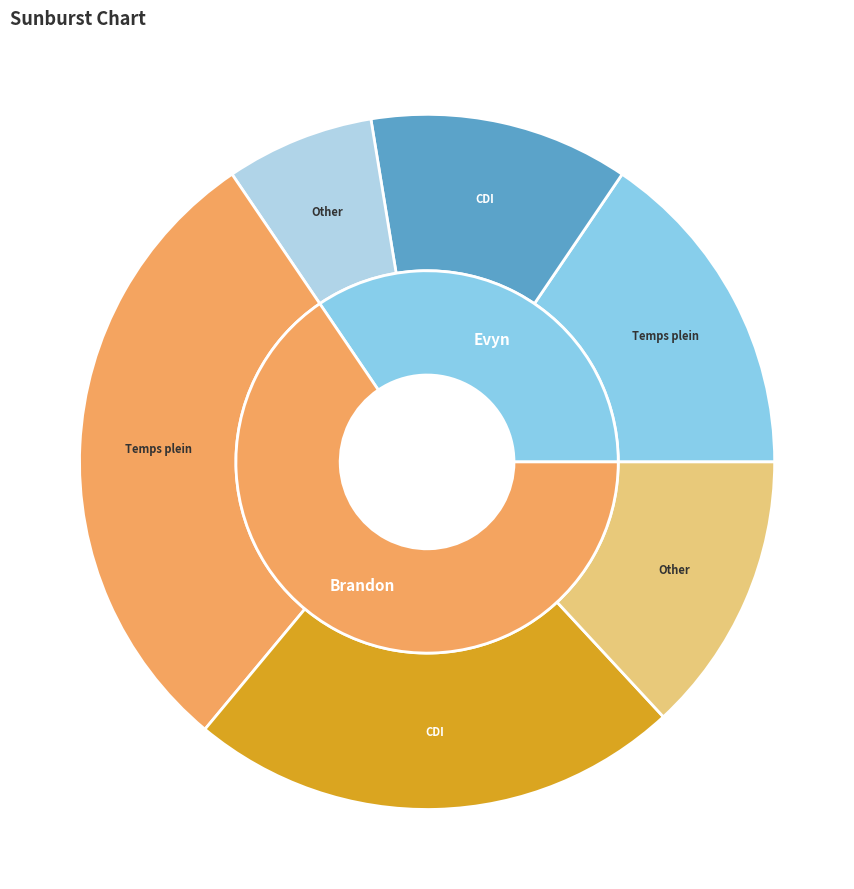

Is the sum of Evyn and Brandon greater than half?

Yes